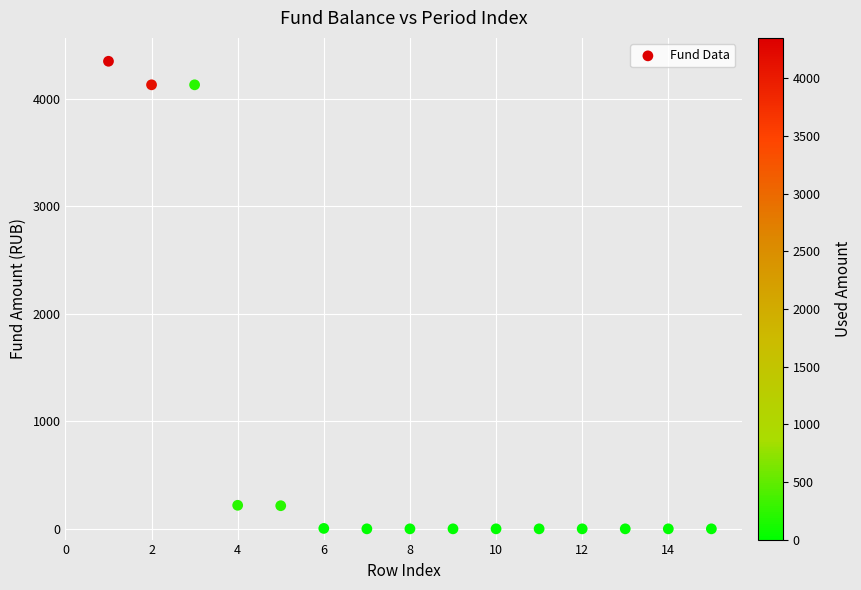

What is the range of X values (max minus min)?

14.0